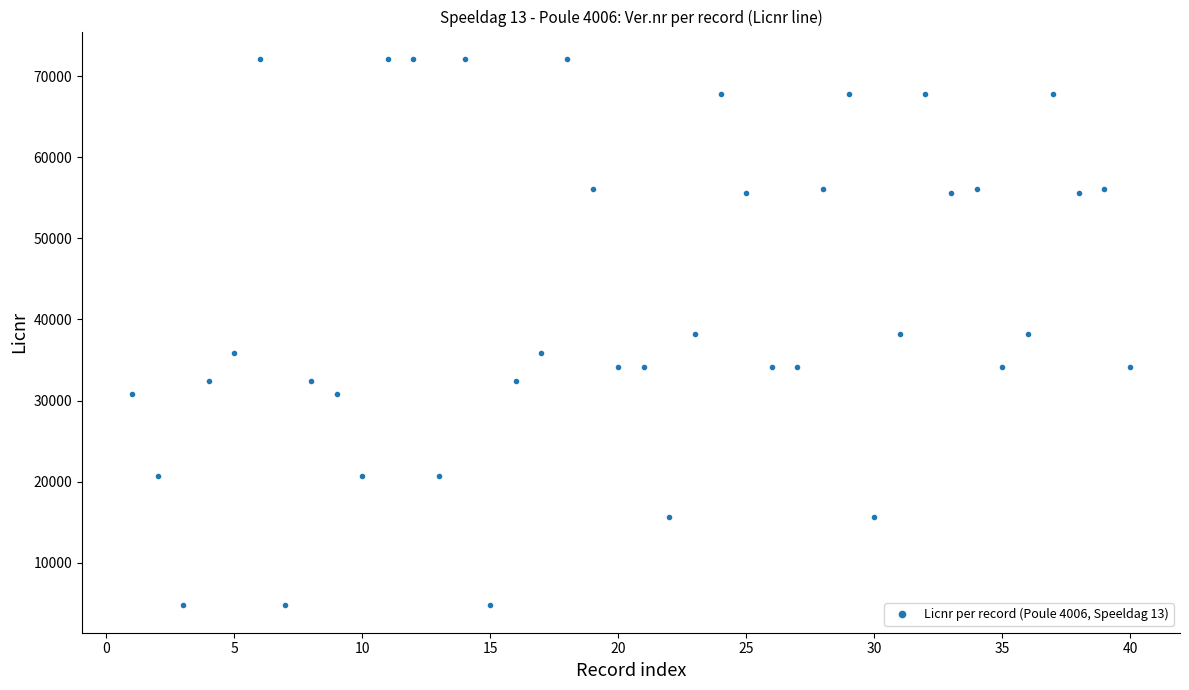

True or false: there are more than 1 points higher than both neighbors.

True